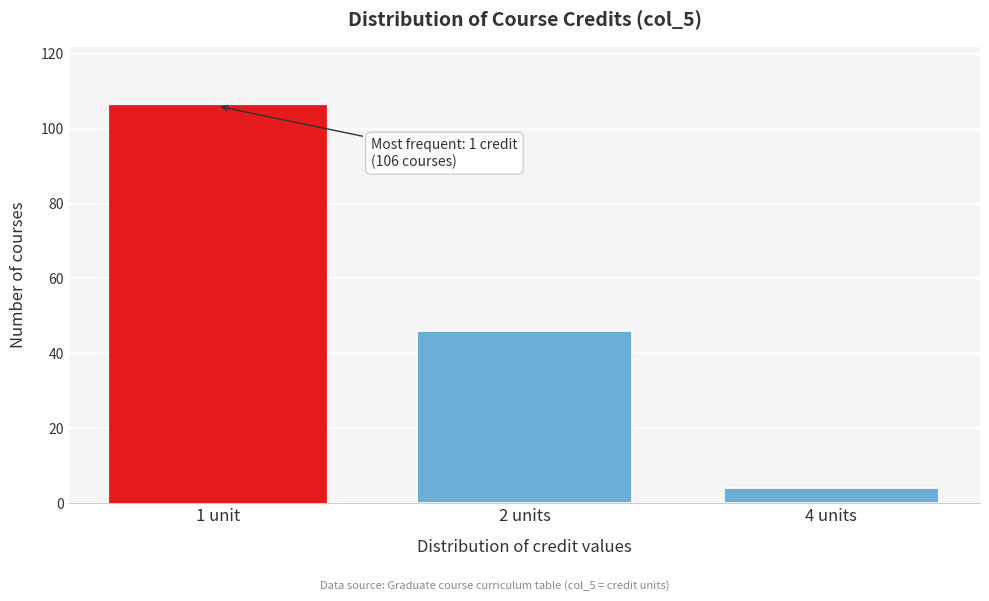

Reading right to left, list all the values displayed in this chart.

4 units=4	2 units=46	1 unit=106